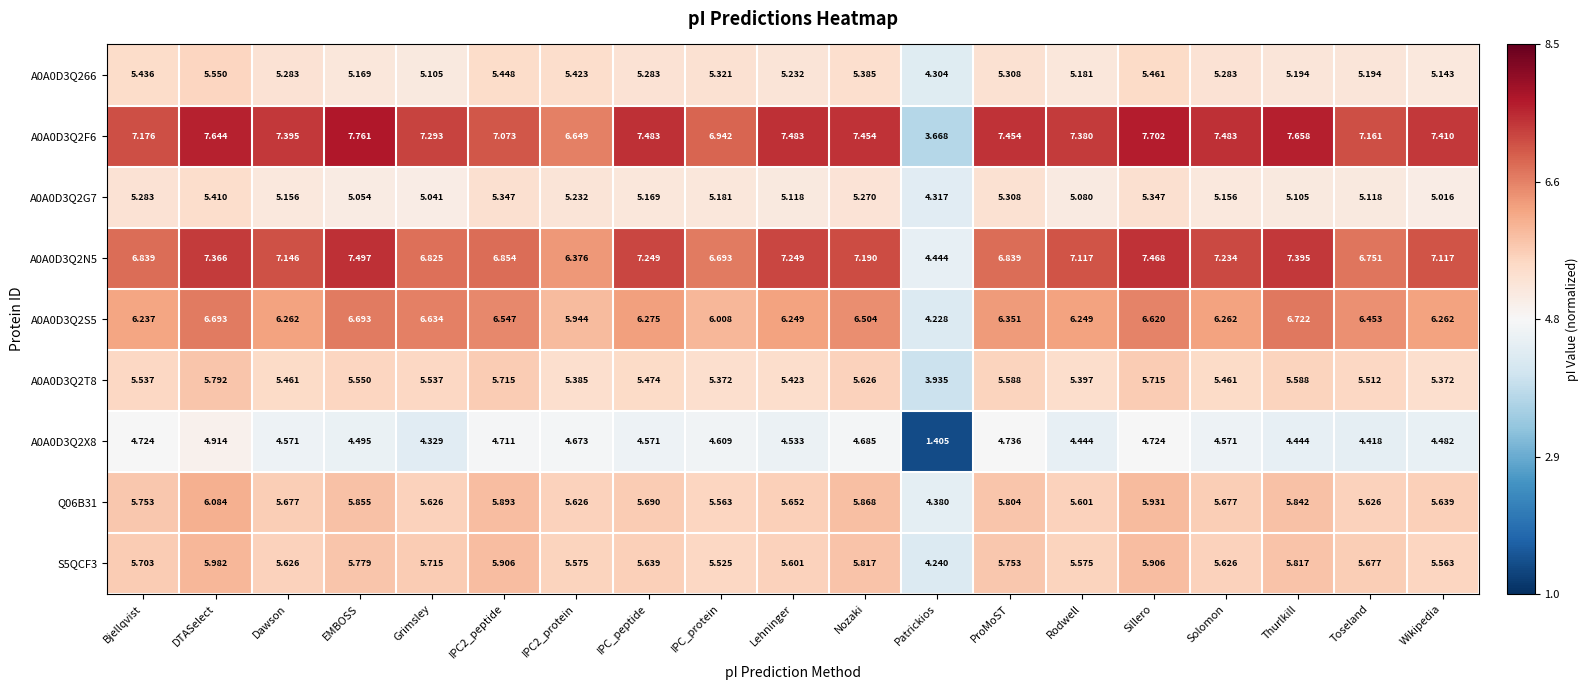

How many values in the A0A0D3Q2G7 series are below 5?

1